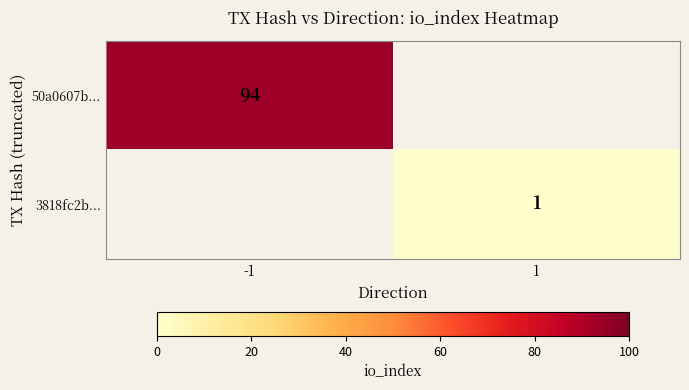

The value of 50a0607b... at -1 is 94. True or false?

True